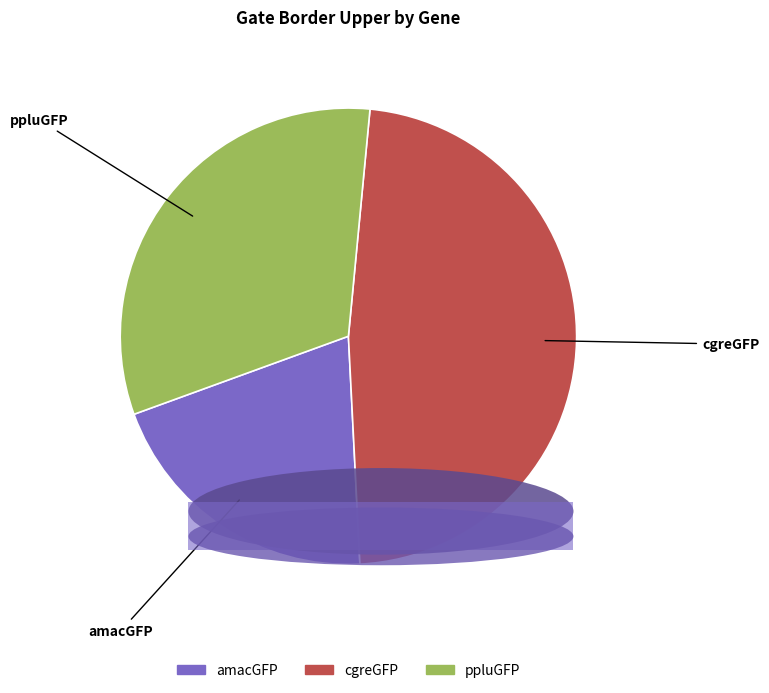

Between ppluGFP and cgreGFP, which is larger?

cgreGFP